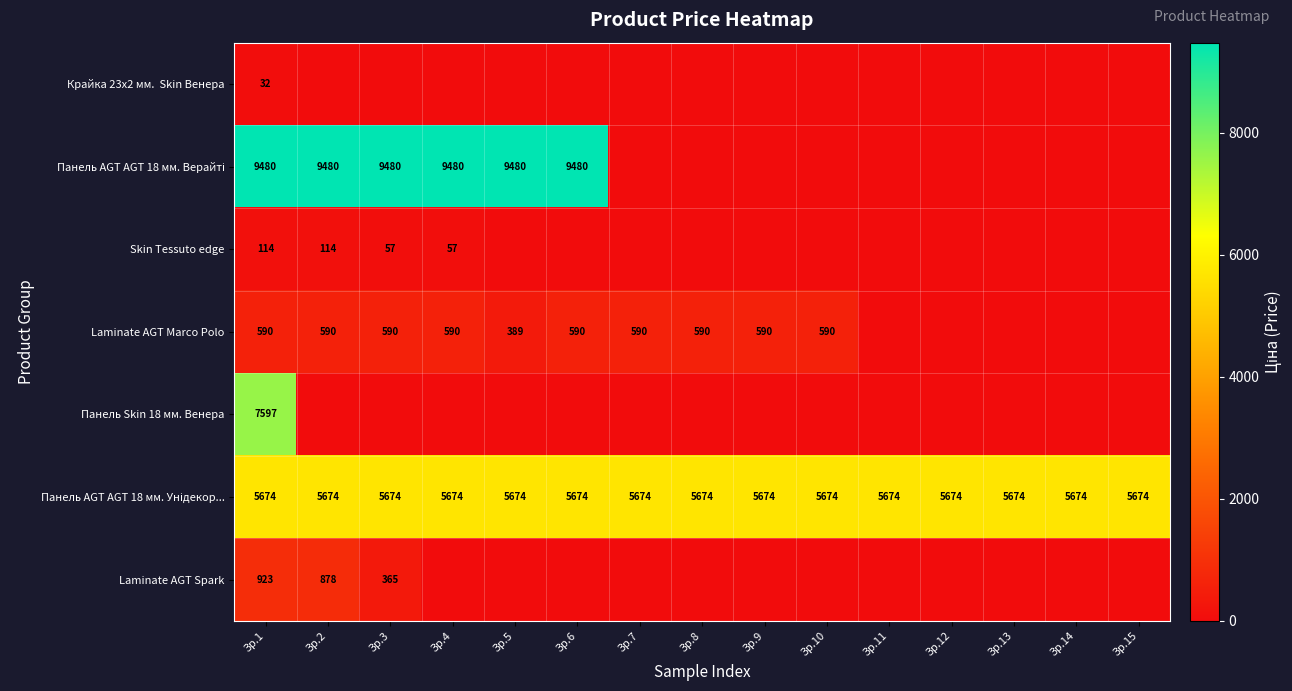

True or false: Skin Tessuto edge has a value of 57 at Зр.4.

True